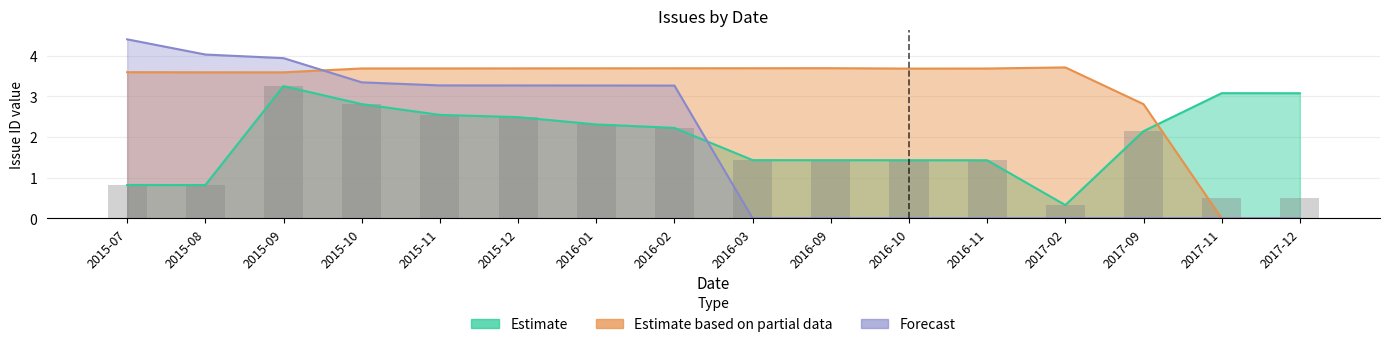

Between 2016-02 and 2015-11, which is larger?

2015-11